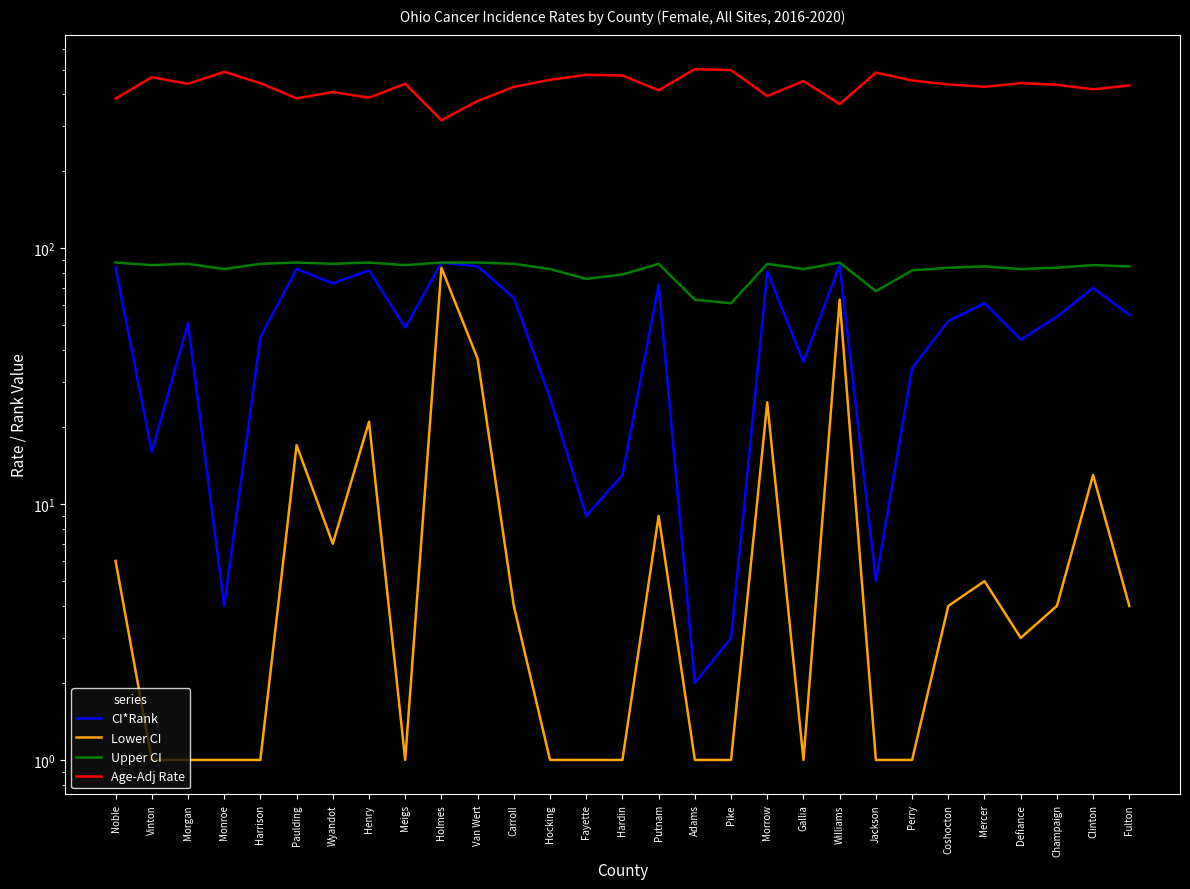

Where is the first local maximum for Lower CI?

Paulding